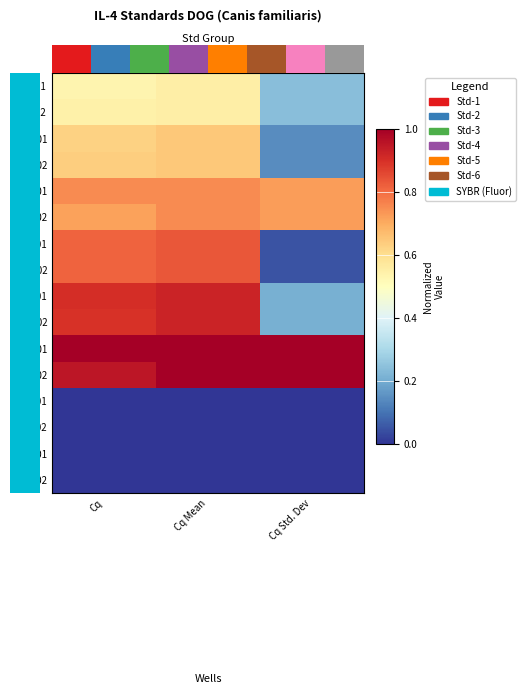

What is the difference between the row_8 values at Cq Mean and Cq Std. Dev?

0.7